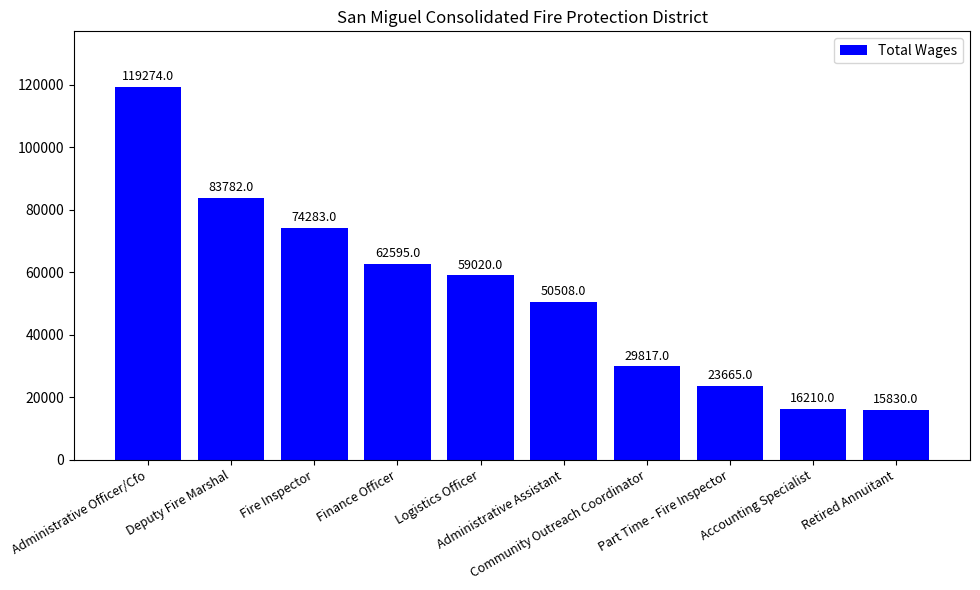

Reading left to right, list all the values displayed in this chart.

Administrative Officer/Cfo=119274	Deputy Fire Marshal=83782	Fire Inspector=74283	Finance Officer=62595	Logistics Officer=59020	Administrative Assistant=50508	Community Outreach Coordinator=29817	Part Time - Fire Inspector=23665	Accounting Specialist=16210	Retired Annuitant=15830